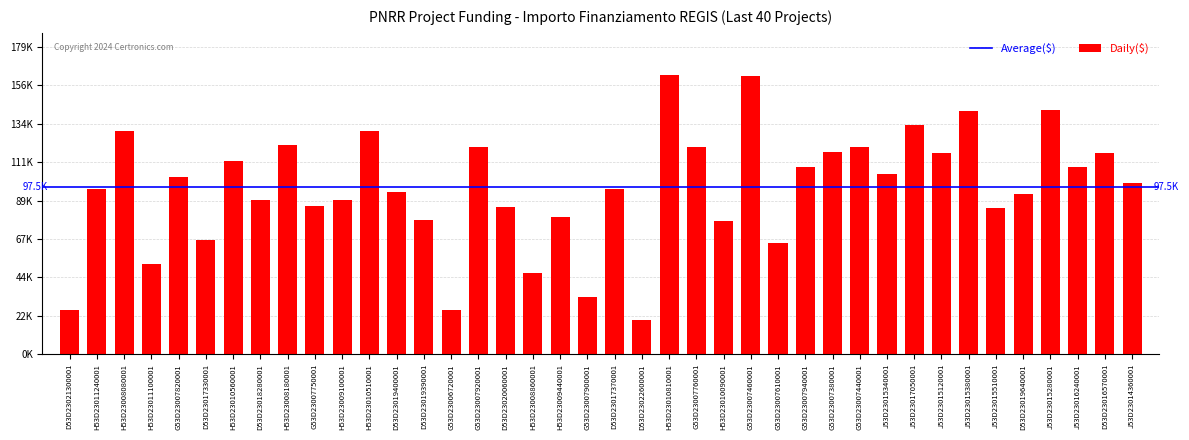

What is the sum of all values?

3865191